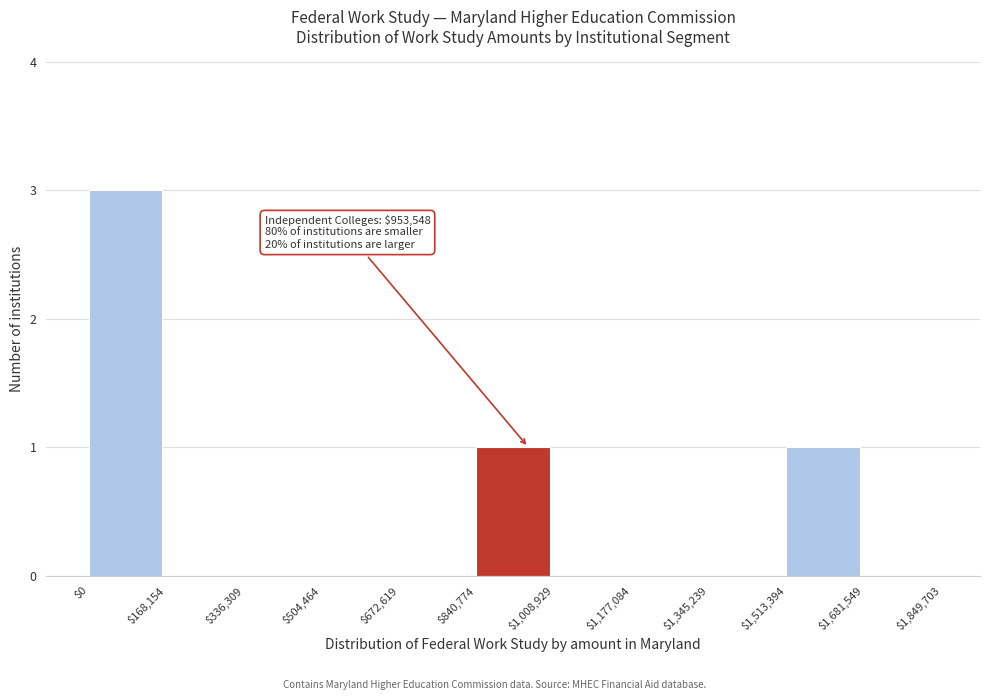

Which range on the x-axis has the tallest bar?

$0 to $168,154